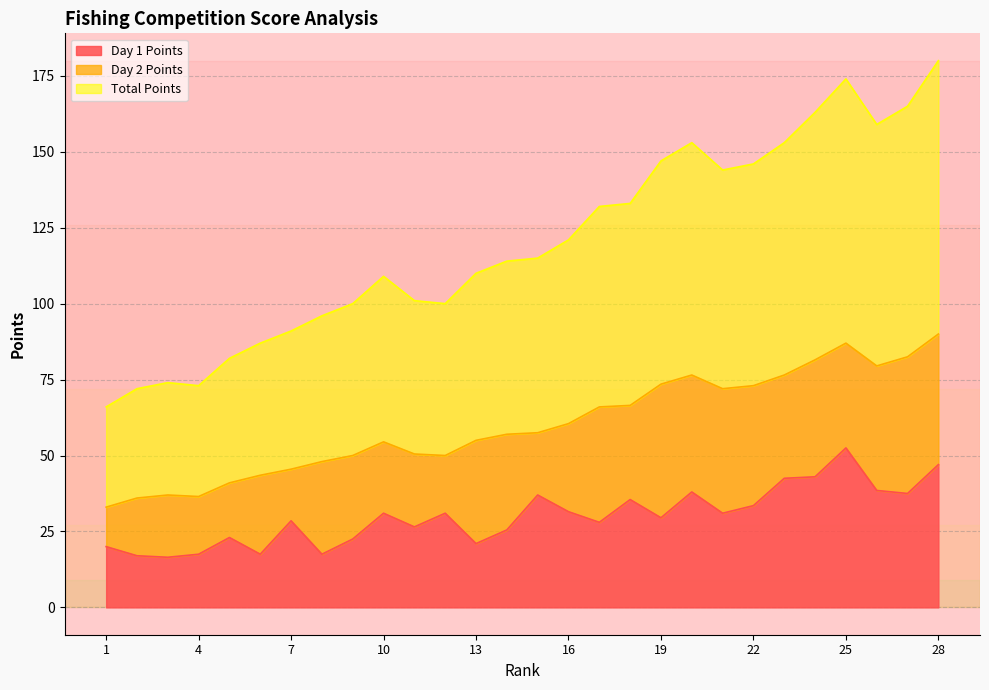

Which category has the highest value in the Total Points series?

28